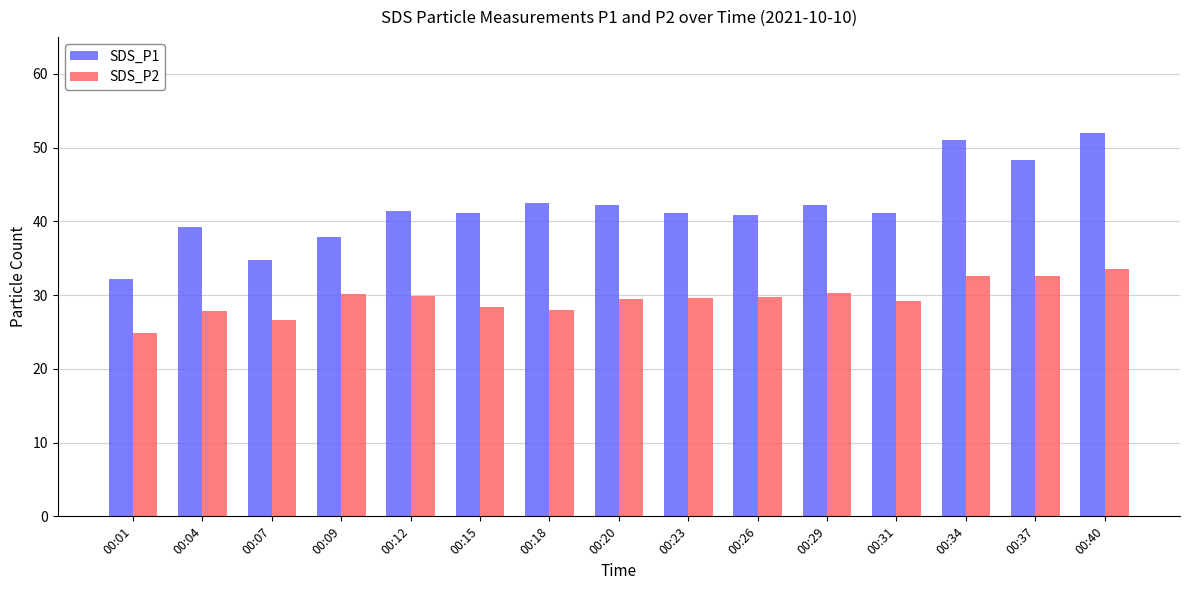

At which category is the sum across all series the highest?

00:40